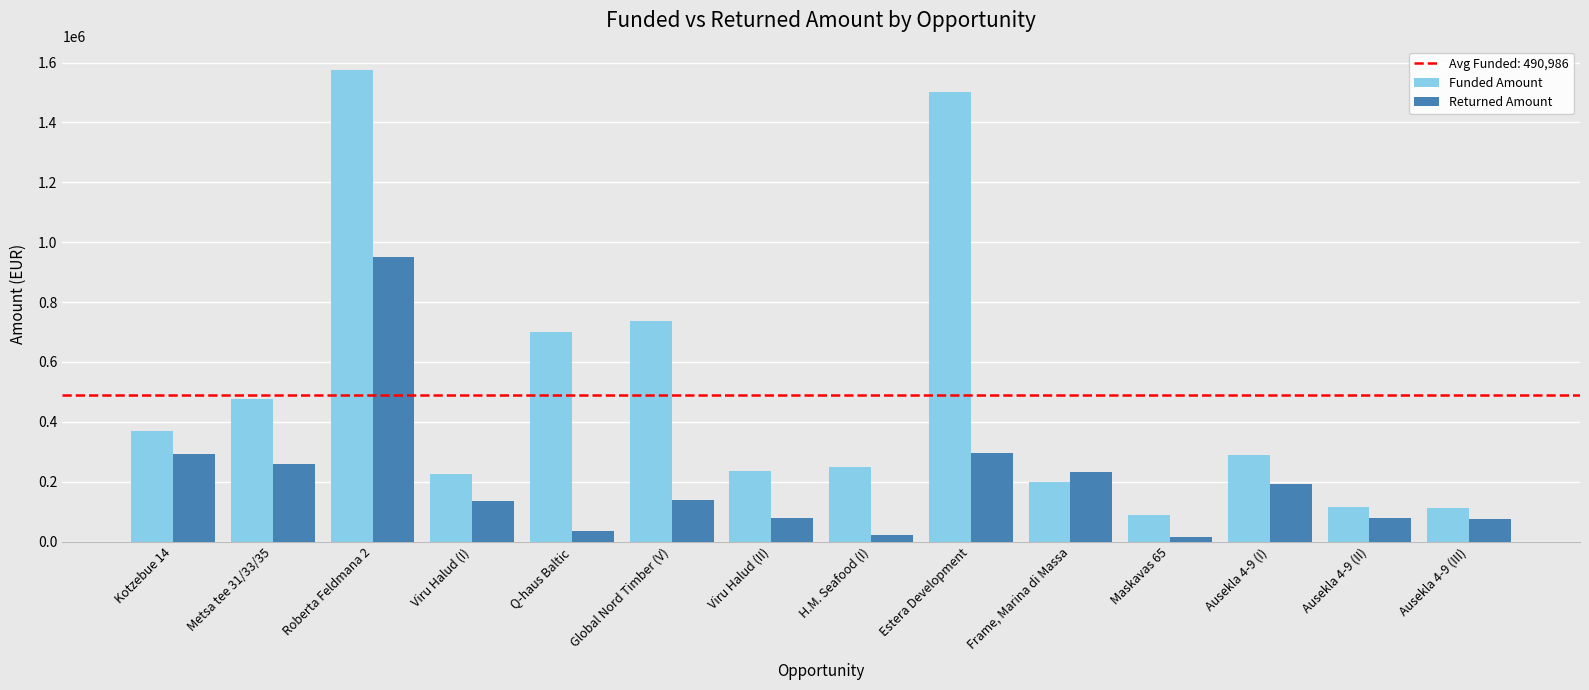

Where does the Funded Amount series first go above 290000?

Kotzebue 14